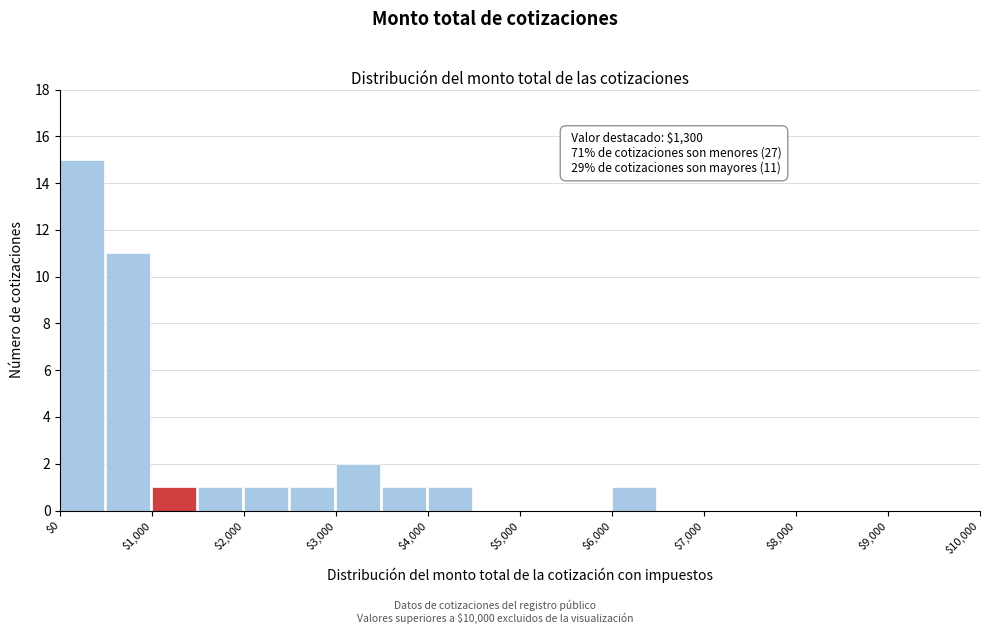

Which range on the x-axis has the tallest bar?

0 to 500